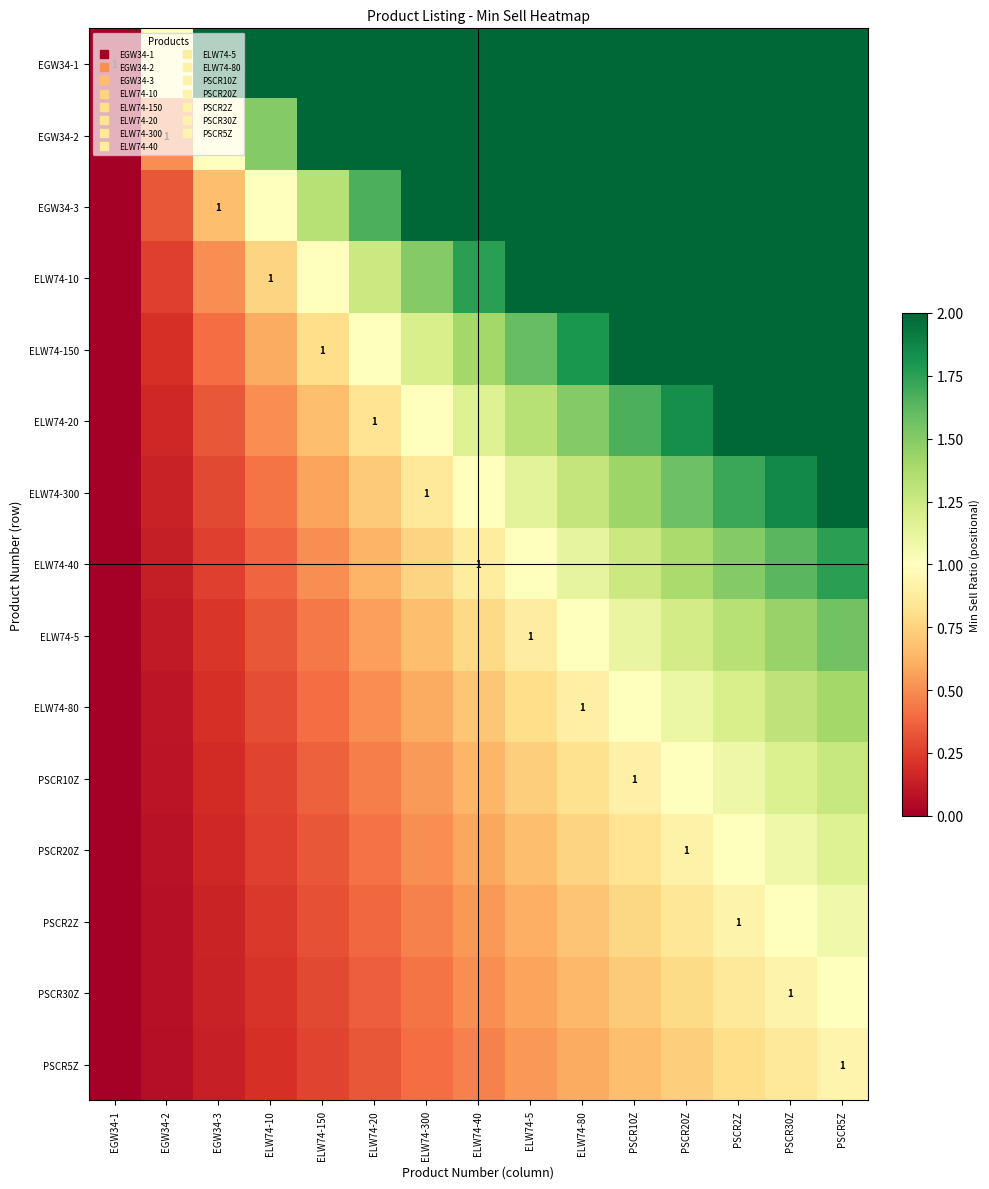

What is the spread (max minus min) of values at ELW74-20?

1.7